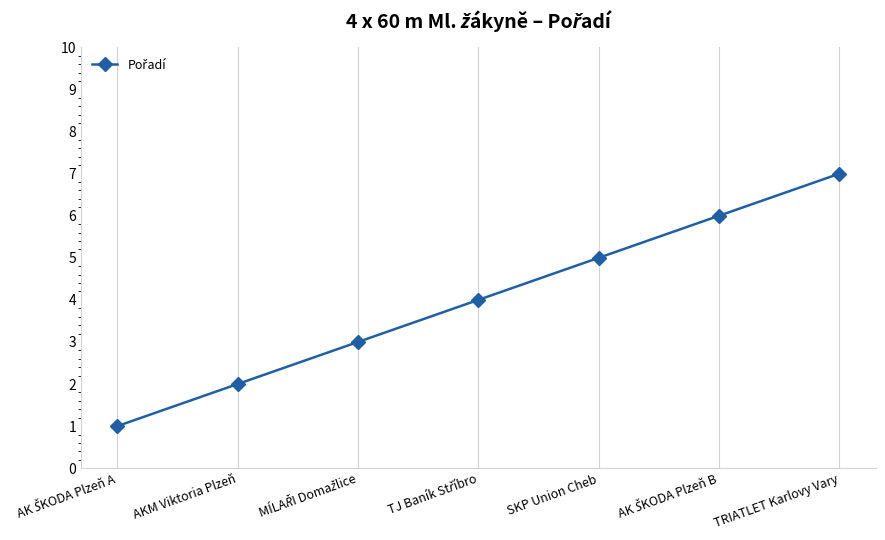

What is the value of the 1st point from the left?

1